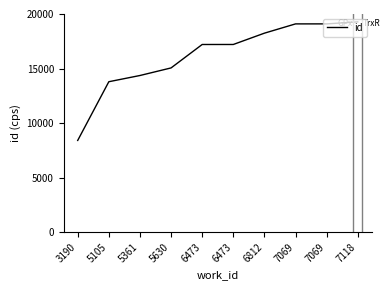

How many values are below 17206?

5